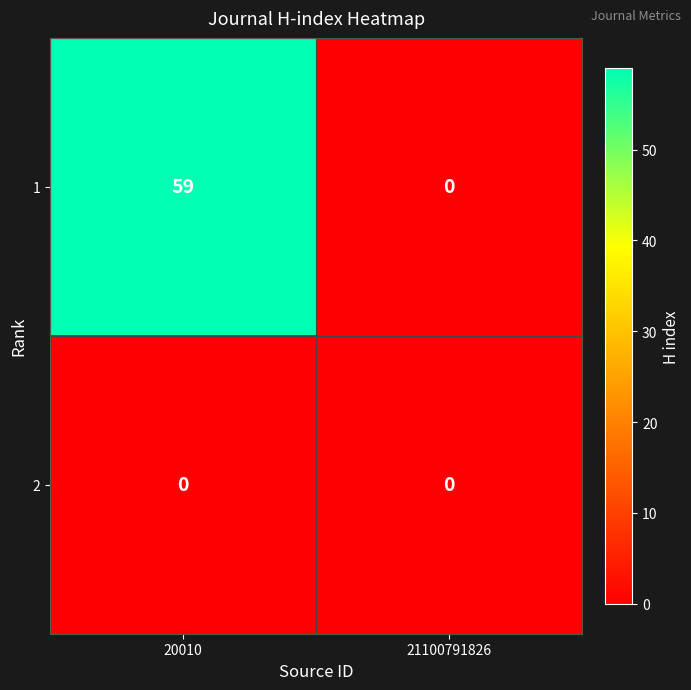

What is the total value across all series at 20010?

59